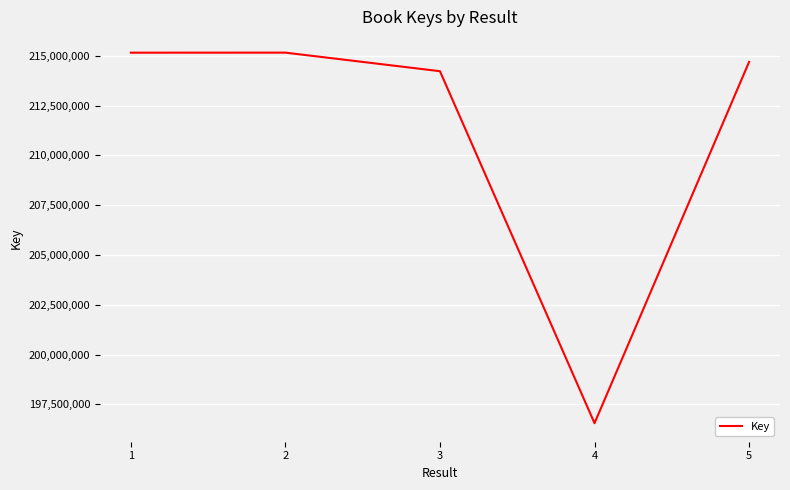

How many interior local valleys (lower than both neighbors) does the data have?

1